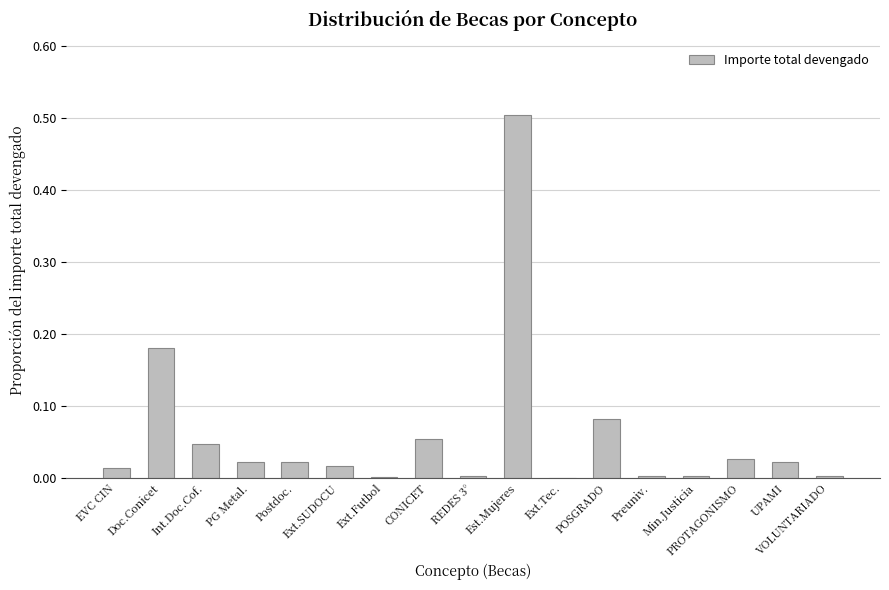

True or false: the data shows 0.0 at REDES 3°.

True